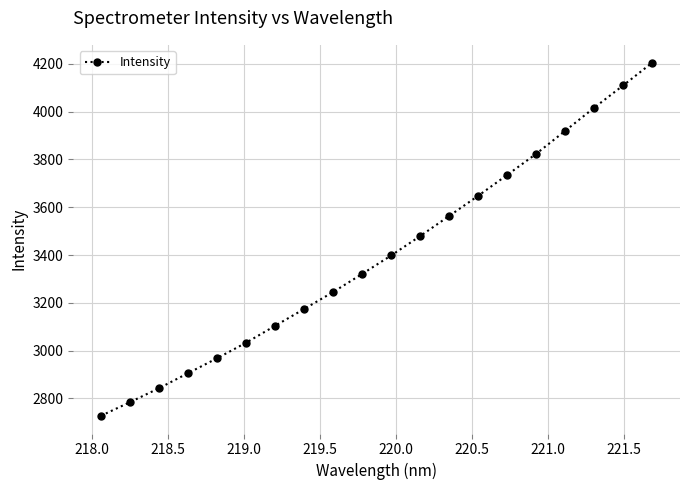

What is the difference between the maximum and minimum values?

1478.5